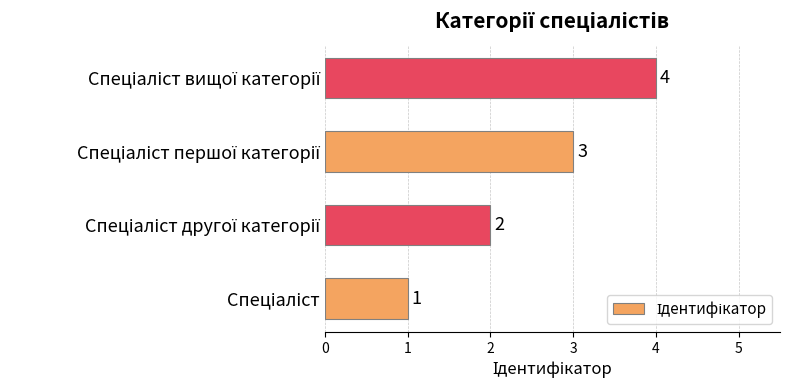

How many distinct data groups are displayed?

1